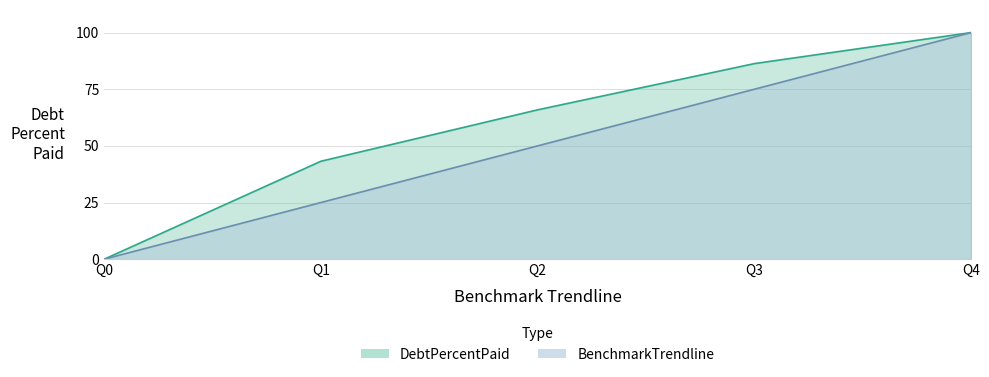

Rank the series by their maximum value, from lowest to highest.

DebtPercentPaid, BenchmarkTrendline